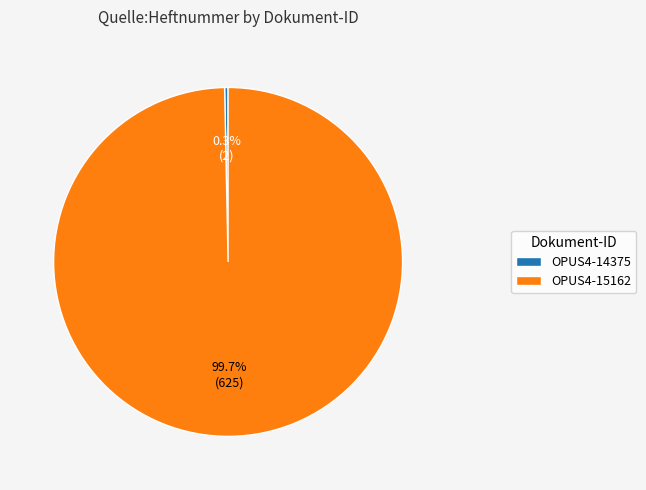

Count the number of slices in the pie.

2